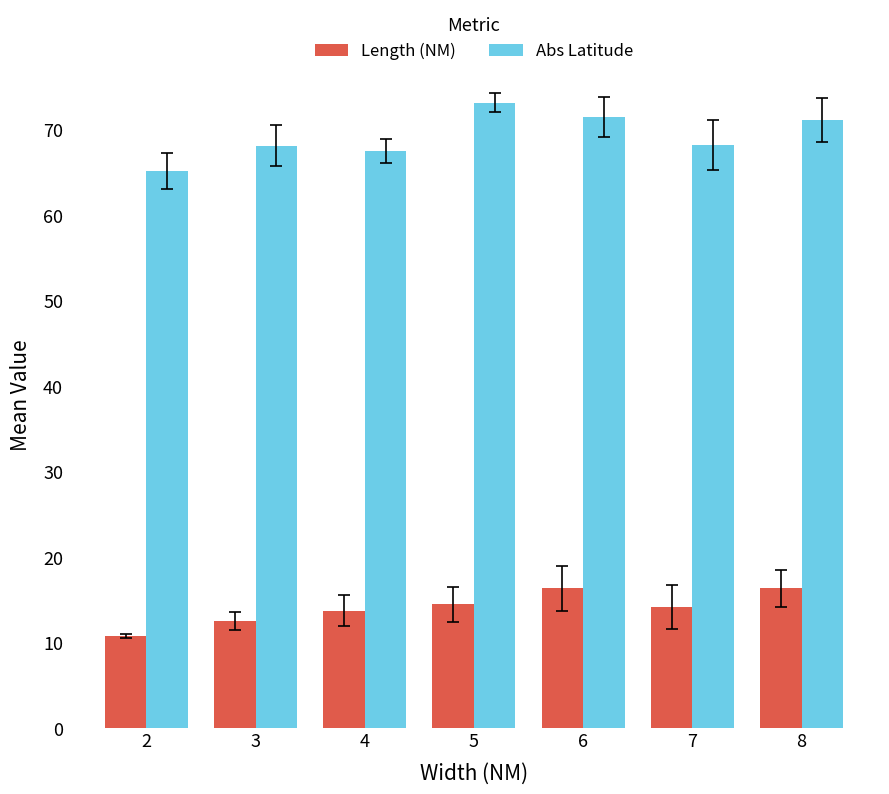

Which label corresponds to the largest value in the chart?

5